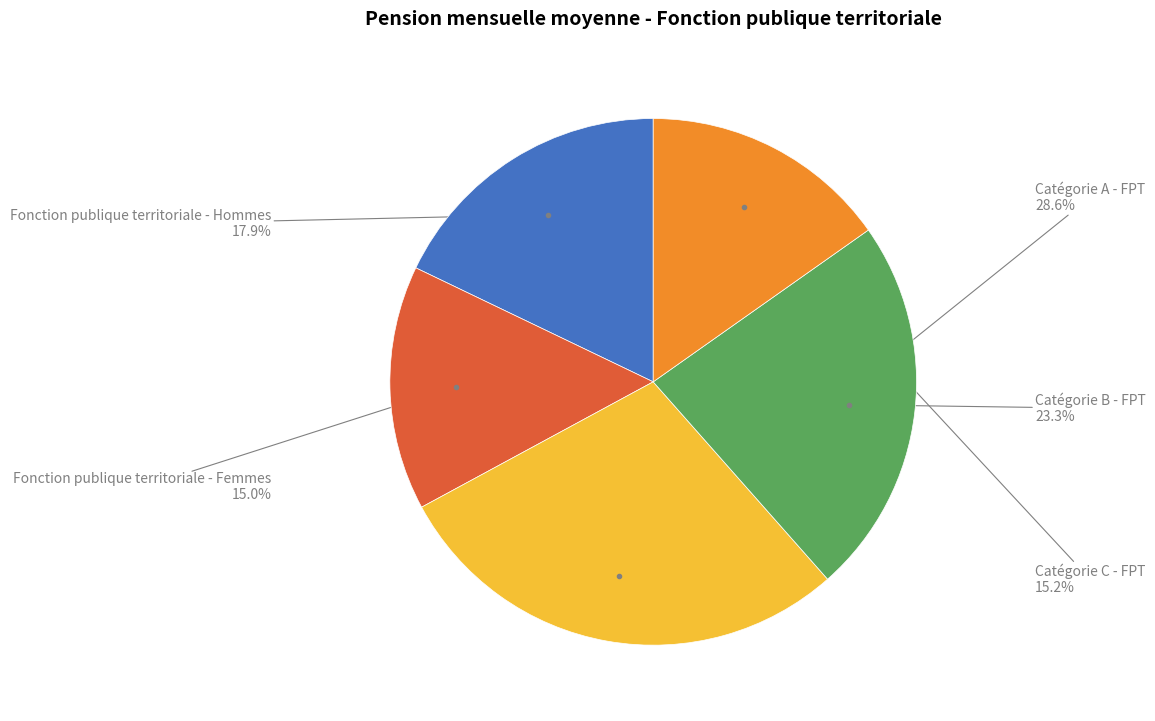

What portion of the pie excludes Catégorie B - FPT?

76.7%